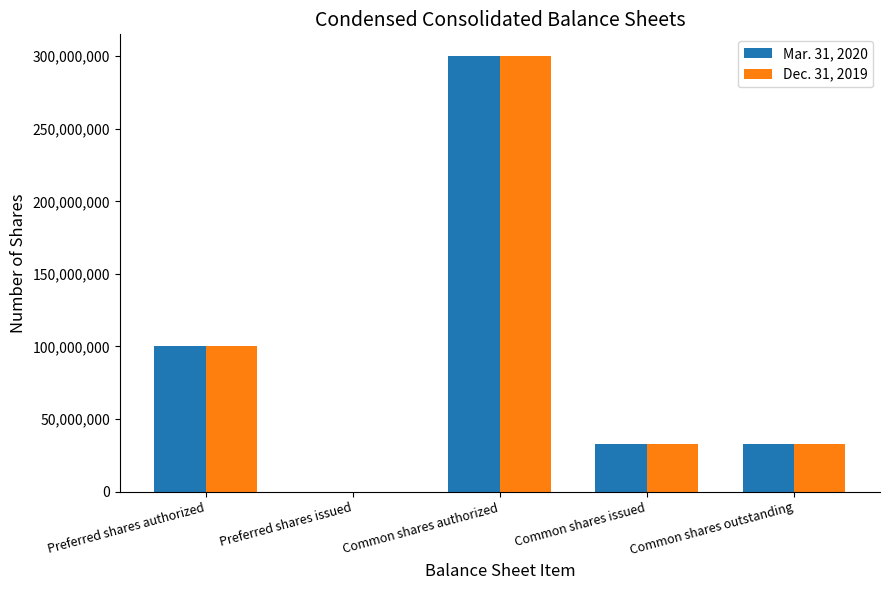

Is it true that Mar. 31, 2020 equals 133480159 at Preferred shares authorized?

False